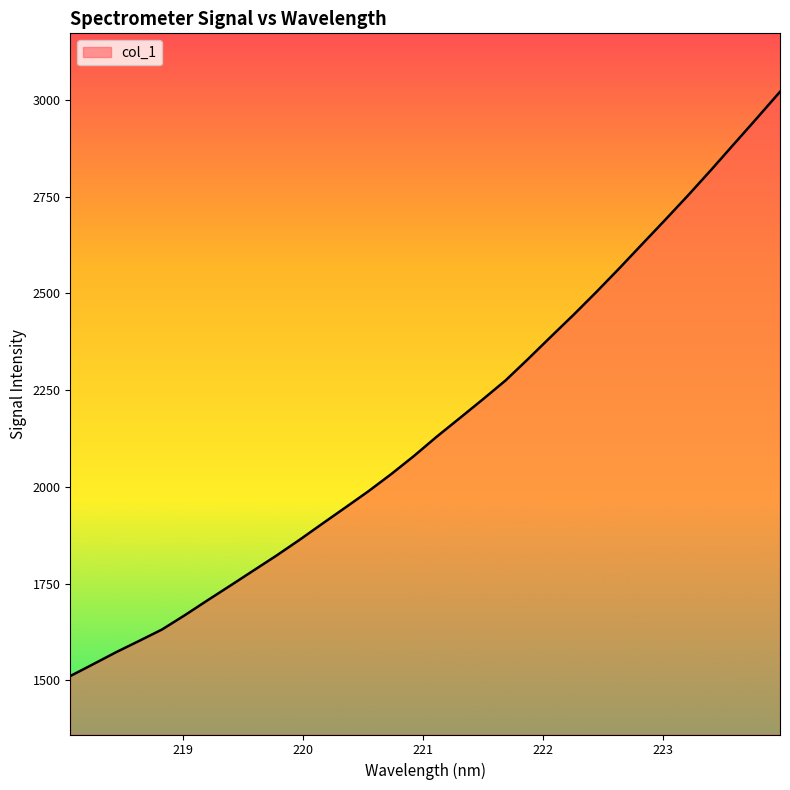

Reading left to right, list all the values displayed in this chart.

1511.0	1541.6	1572.6	1601.6	1631.1	1668.2	1707.1	1745.2	1783.8	1822.3	1862.7	1904.6	1946.2	1987.9	2032.4	2079.5	2129.7	2177.4	2225.5	2274.7	2331.0	2388.8	2445.9	2505.1	2566.2	2628.8	2691.1	2754.4	2819.7	2886.6	2953.3	3020.8